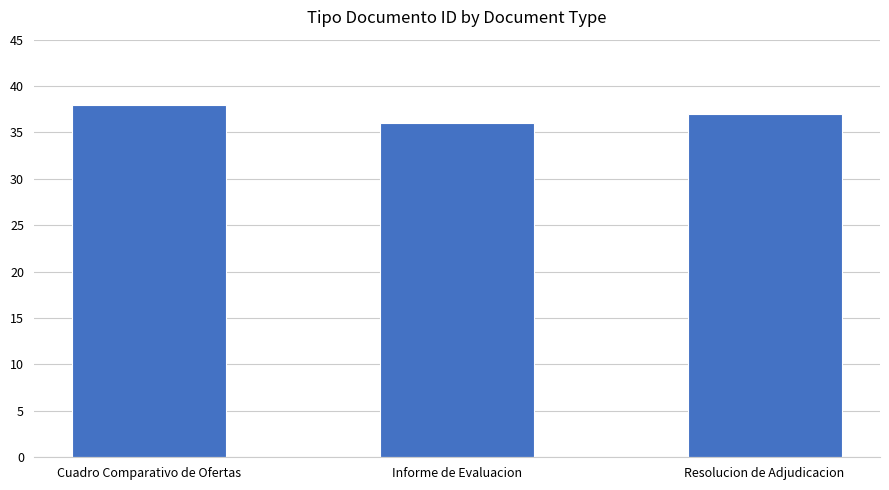

What position from the left is Resolucion de Adjudicacion?

3